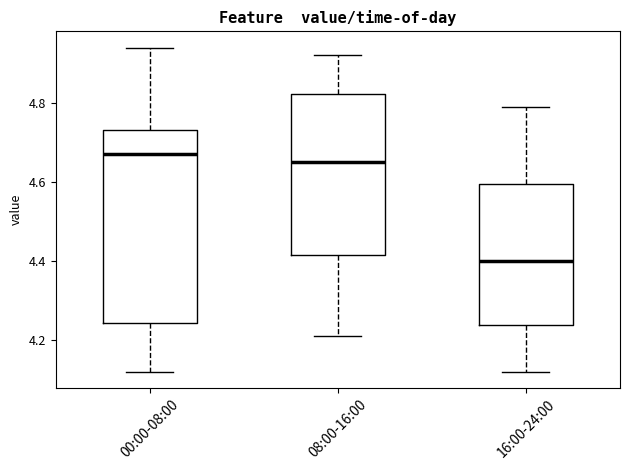

Where does the upper whisker of the box for 08:00-16:00 end on the y-axis? The values are not printed on the chart, so give them approximately, as read against the axis.

4.92